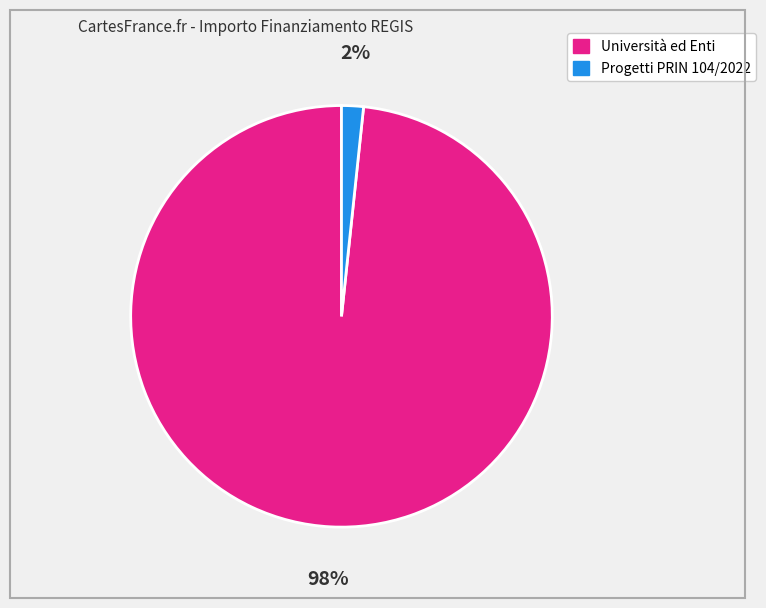

How many slices are in this pie chart?

2